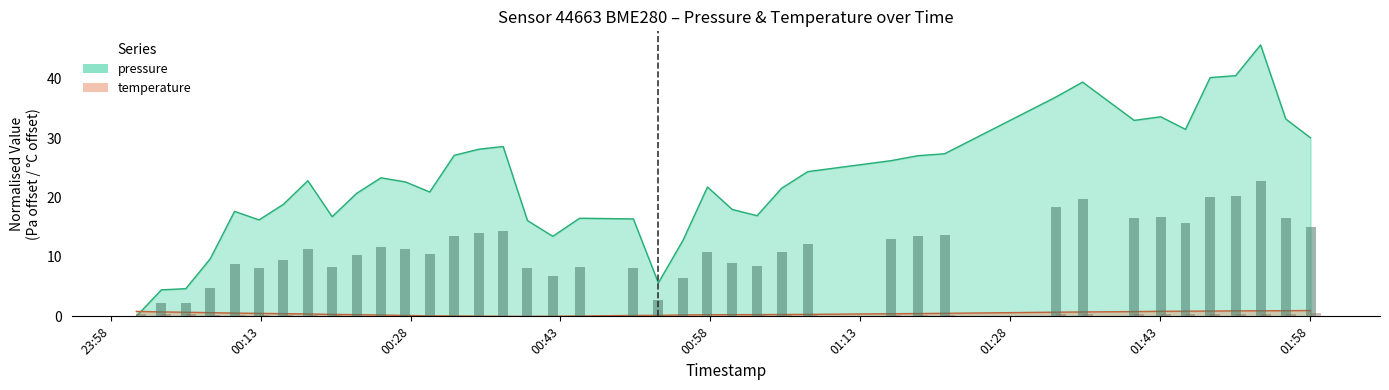

What is the value of the temperature bar at the 20th from the left?

0.2